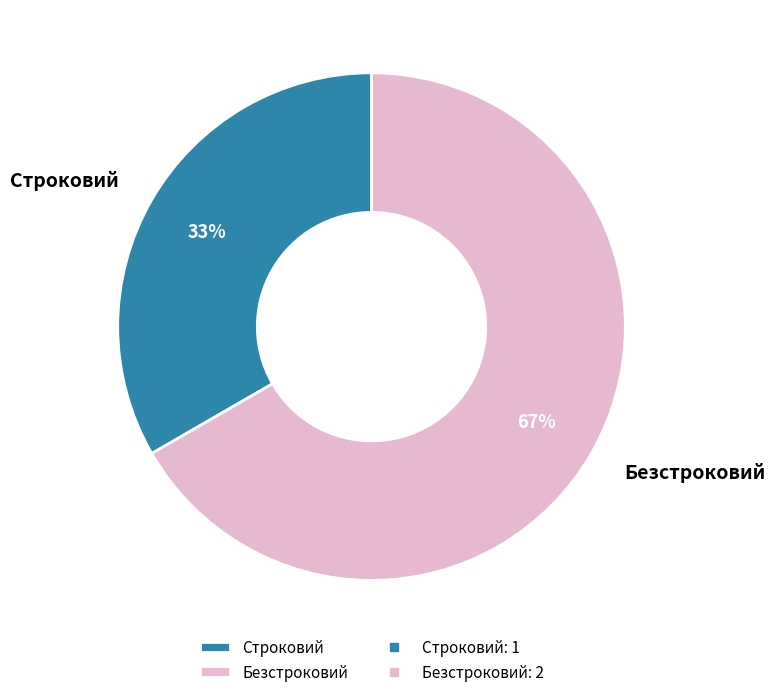

Combined, do Безстроковий and Строковий account for over 50%?

Yes